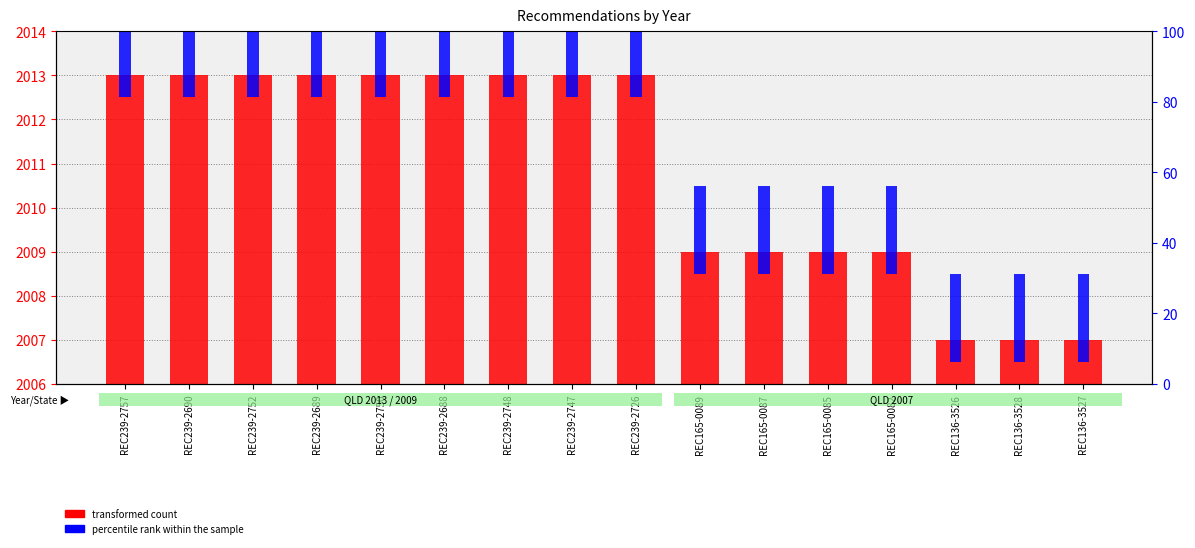

At which label does percentile rank within the sample reach its peak?

REC239-2757